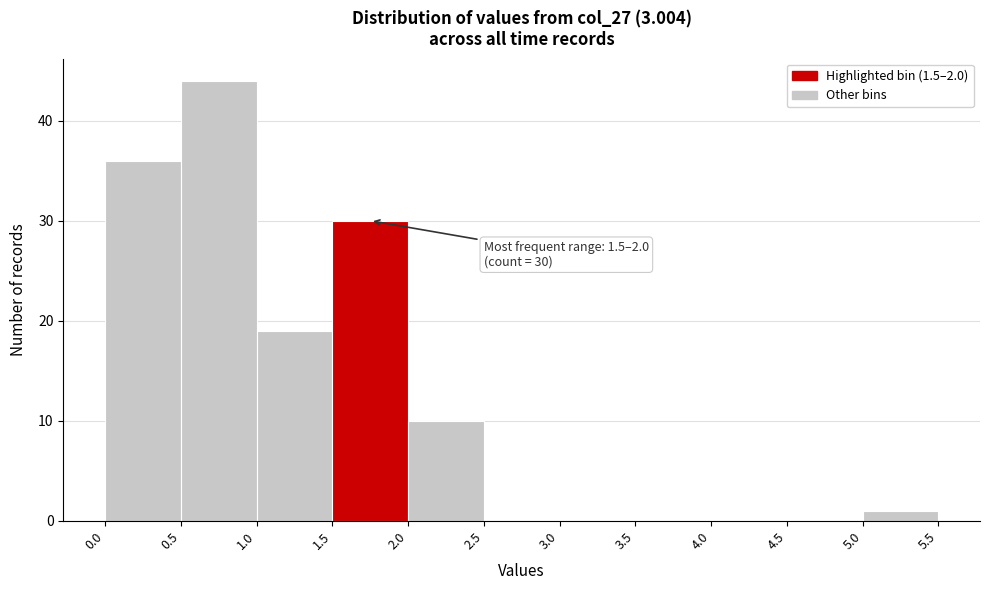

Over which range of the x-axis is the bar tallest?

0.5 to 1.0